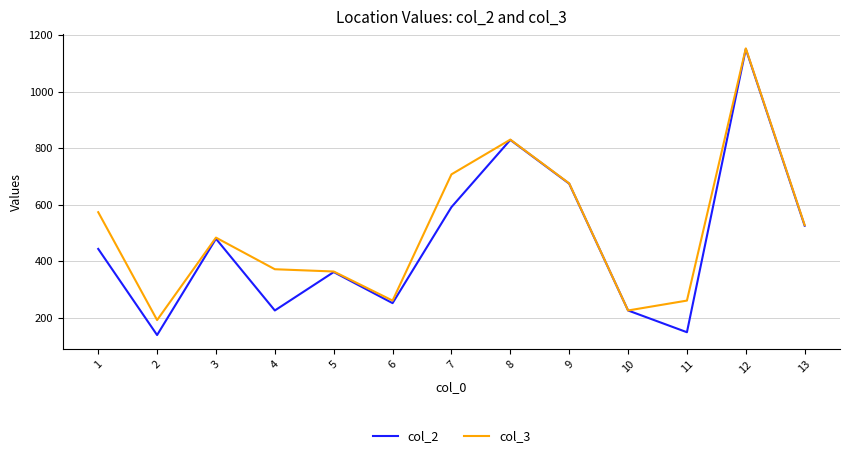

At 2, list the series in order from largest to smallest.

col_3, col_2